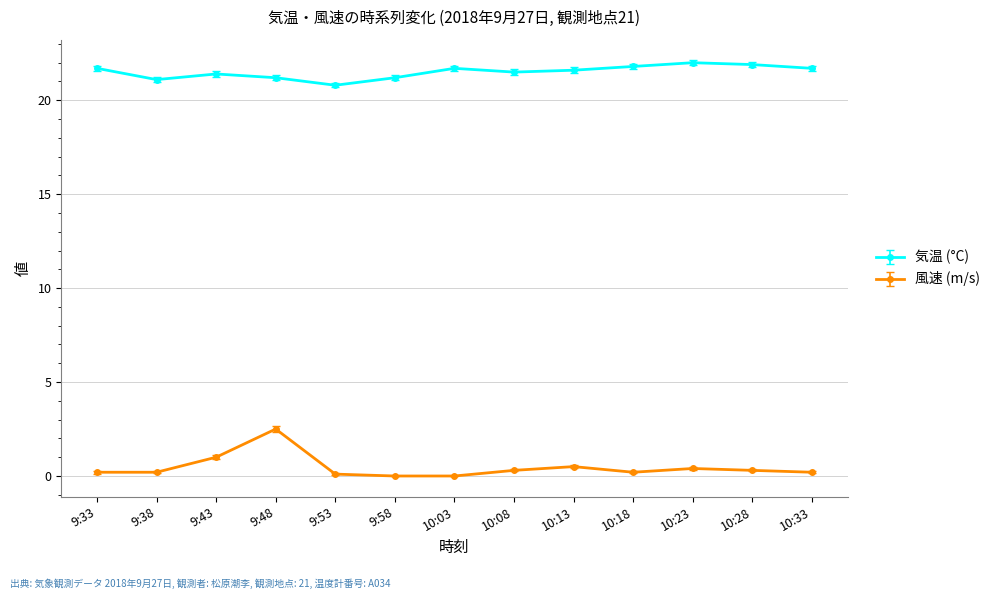

List the series in order of their overall mean, highest first.

気温 (°C), 風速 (m/s)